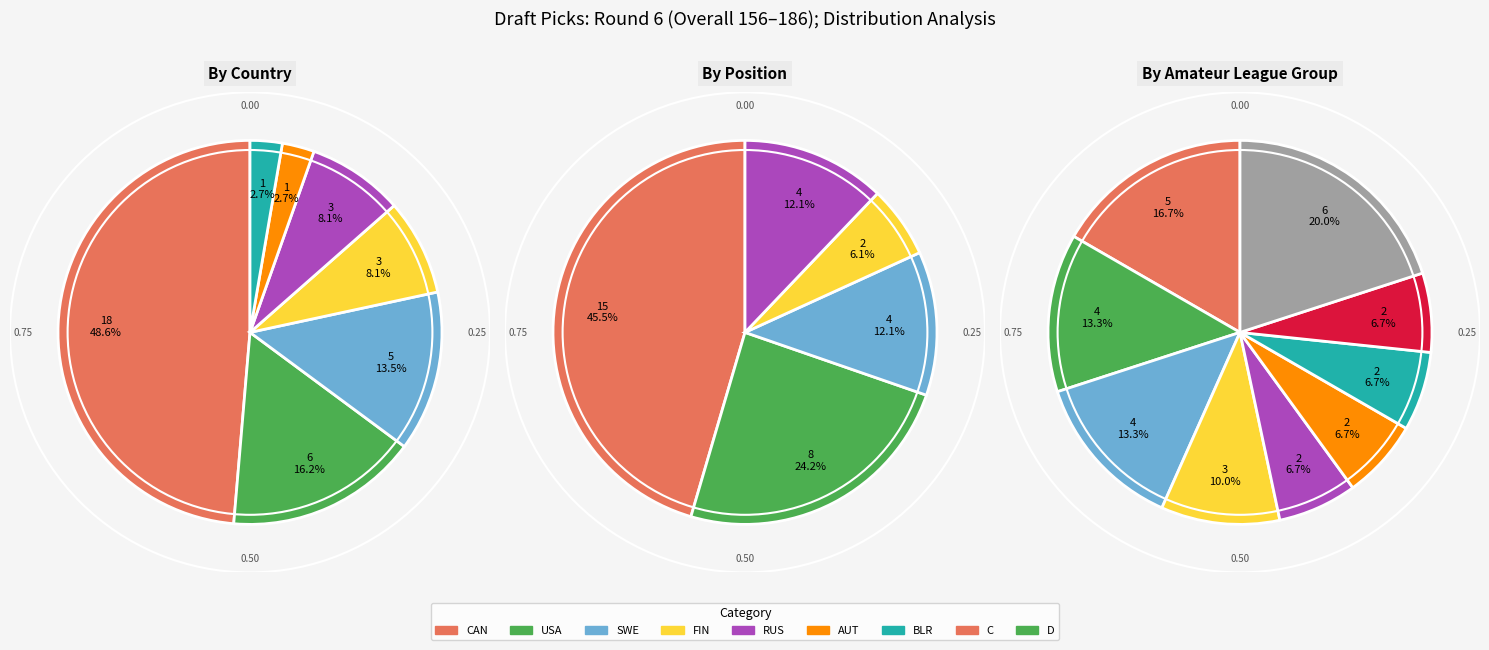

Which category has the smallest portion of the pie?

FIN